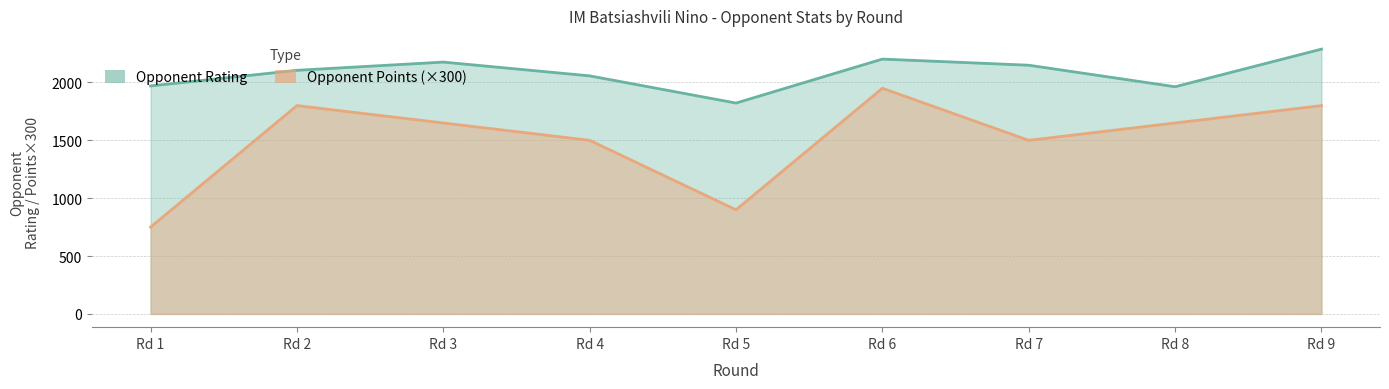

Where is Opponent Rating nearest to the value 2055?

Rd 4